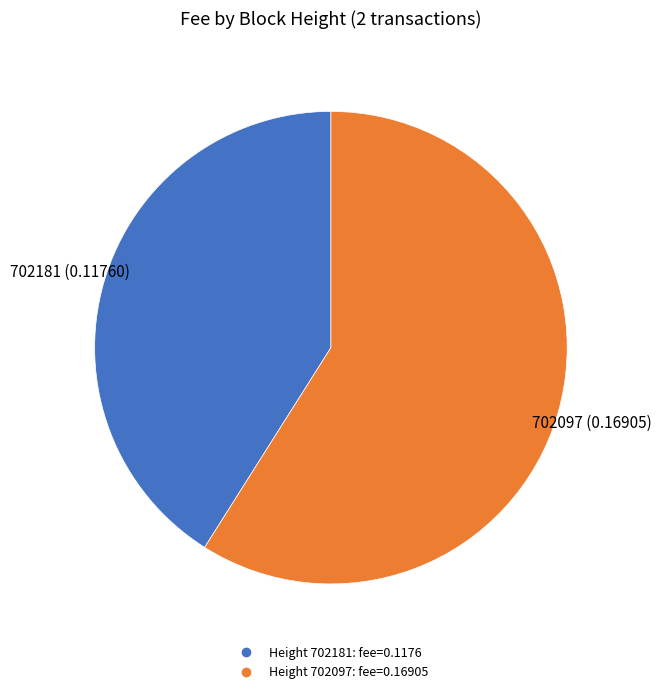

Is there any slice that represents more than half of the pie?

Yes